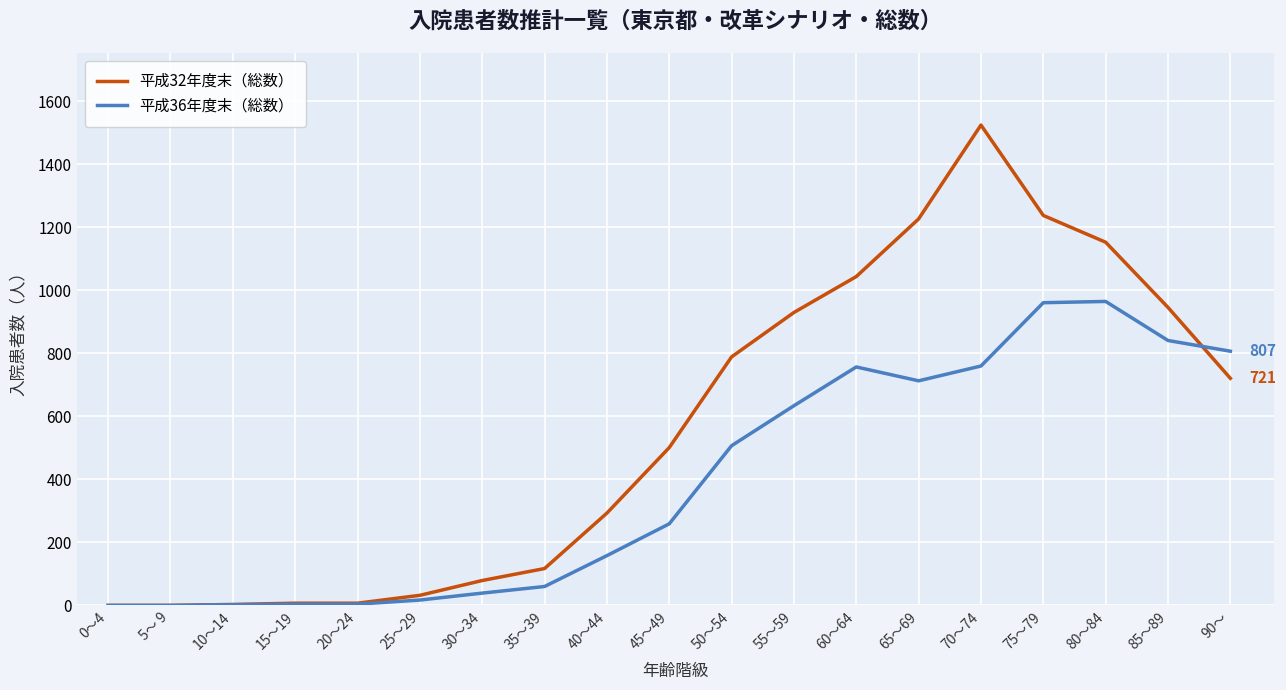

Between 0～4 and 45～49, which series saw the biggest shift?

平成32年度末（総数）